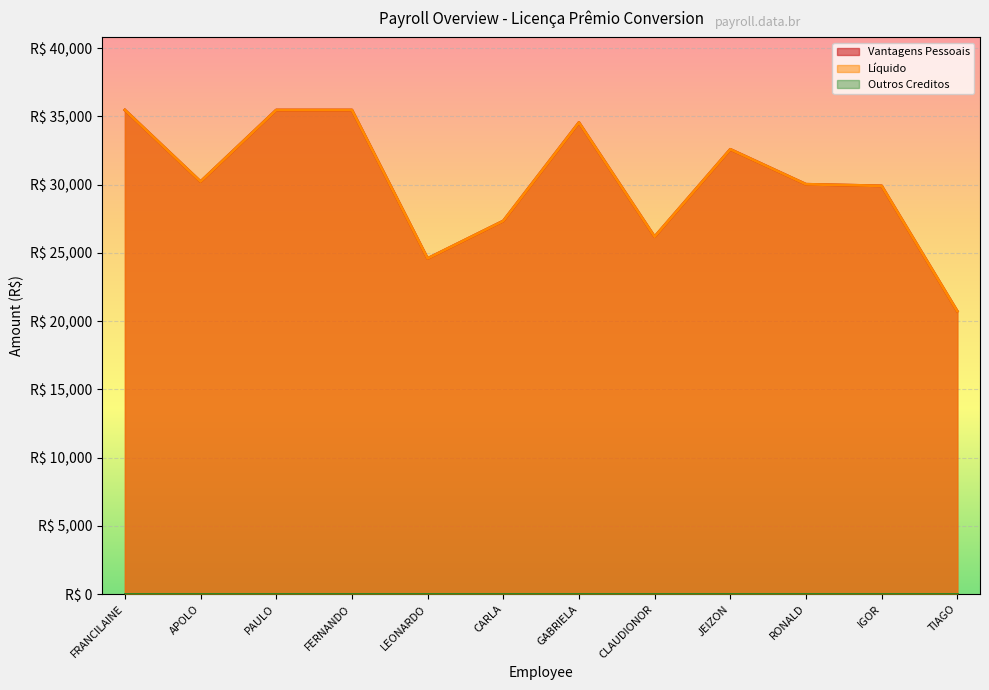

Which series changed the most between FERNANDO and RONALD?

Vantagens Pessoais